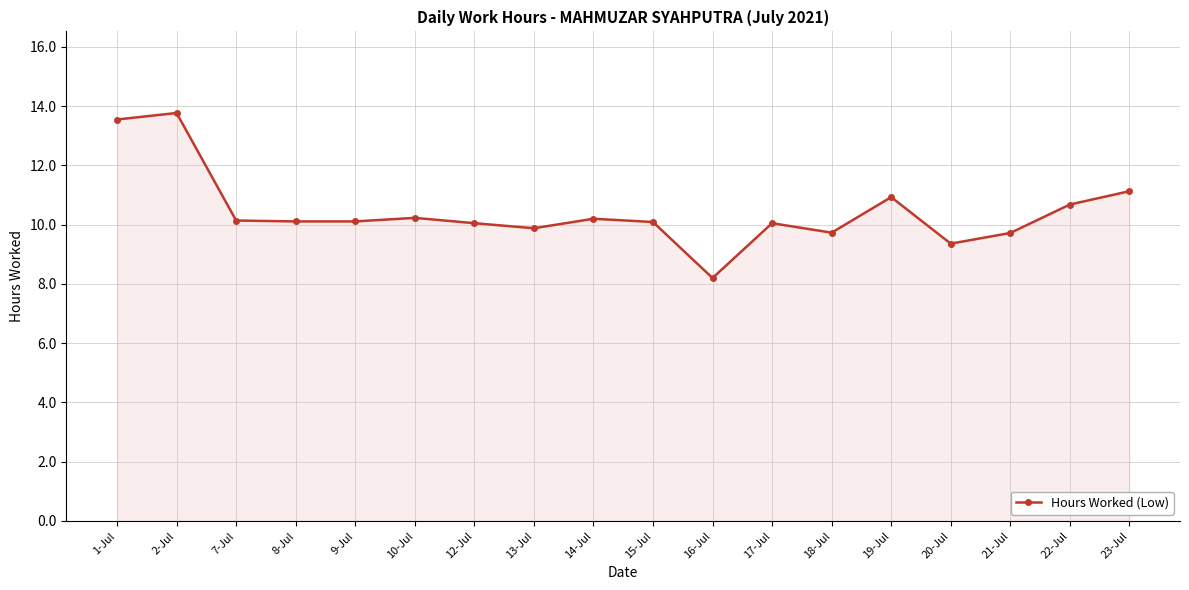

What is the change in value from 14-Jul to 19-Jul?

+0.7